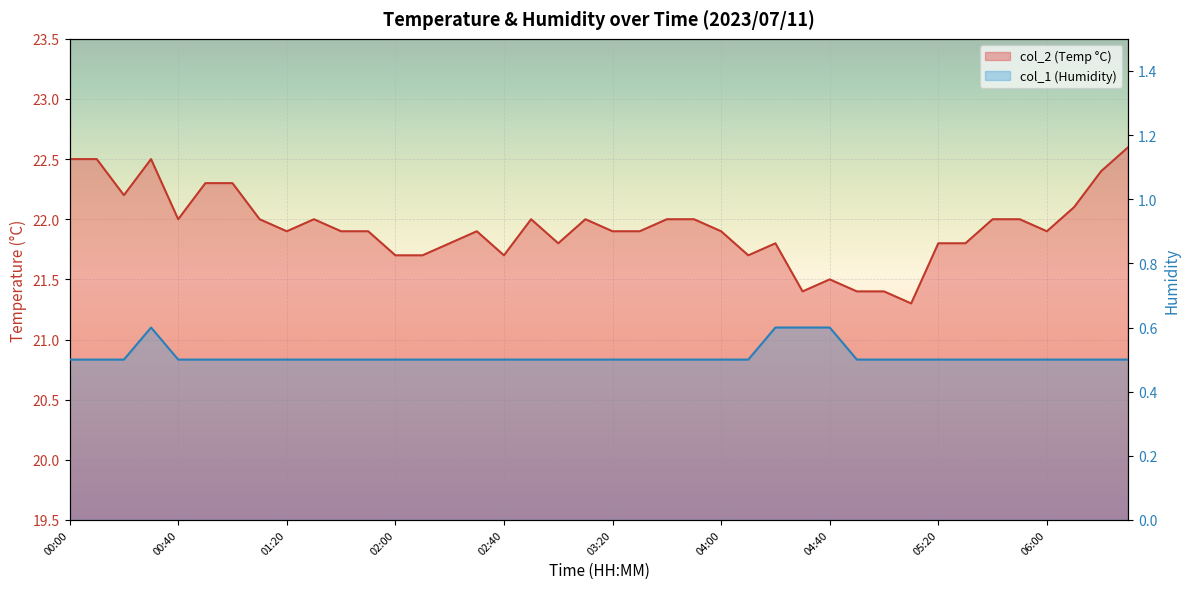

Reading left to right, extract all data points from this chart.

col_2: 22.5	22.5	22.2	22.5	22.0	22.3	22.3	22.0	21.9	22.0	21.9	21.9	21.7	21.7	21.8	21.9	21.7	22.0	21.8	22.0	21.9	21.9	22.0	22.0	21.9	21.7	21.8	21.4	21.5	21.4	21.4	21.3	21.8	21.8	22.0	22.0	21.9	22.1	22.4	22.6
col_1: 0.5	0.5	0.5	0.6	0.5	0.5	0.5	0.5	0.5	0.5	0.5	0.5	0.5	0.5	0.5	0.5	0.5	0.5	0.5	0.5	0.5	0.5	0.5	0.5	0.5	0.5	0.6	0.6	0.6	0.5	0.5	0.5	0.5	0.5	0.5	0.5	0.5	0.5	0.5	0.5